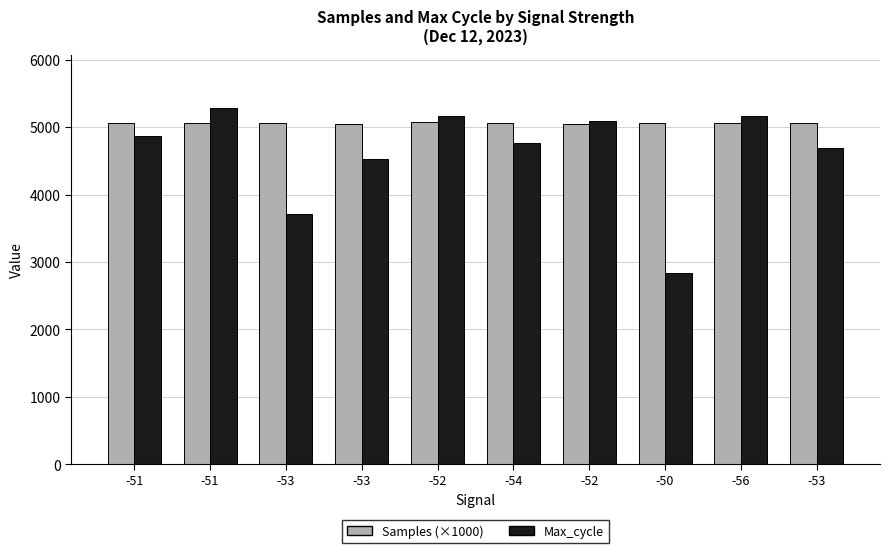

How many data points in Max_cycle are less than 4865?

5